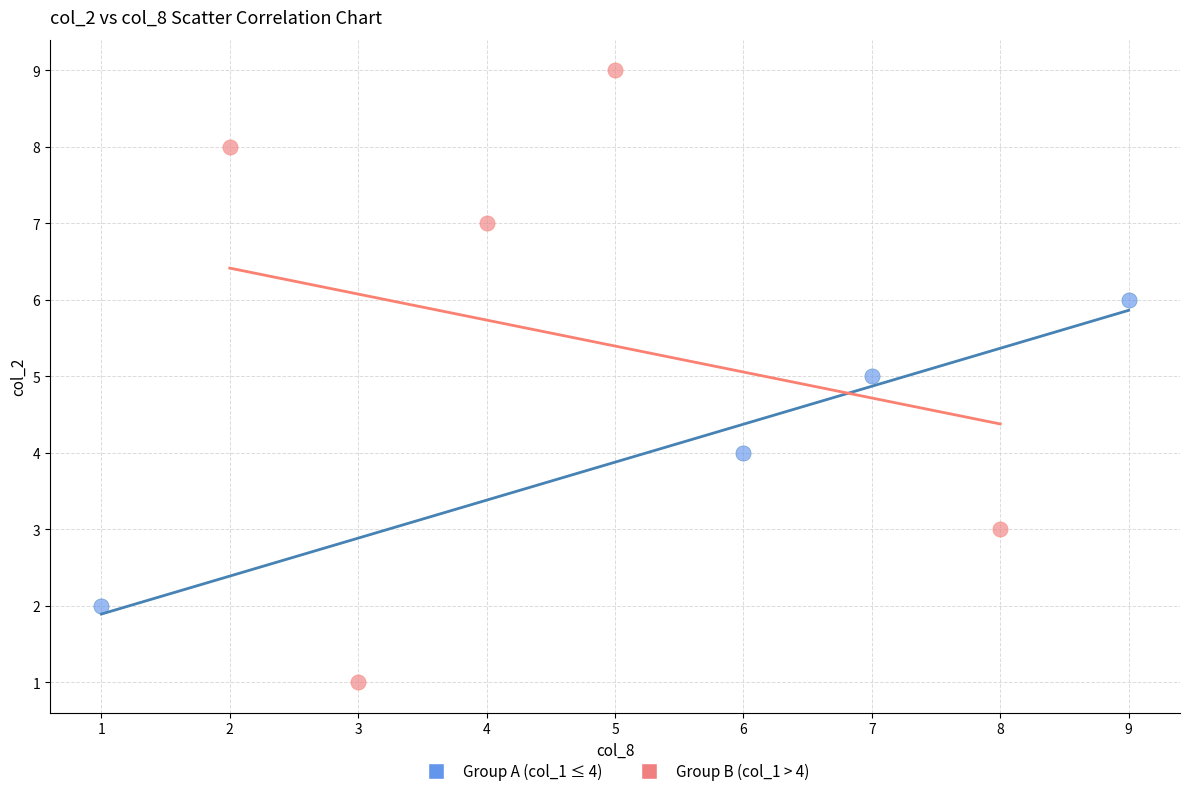

Which series contains the lowest Y value?

Group B (col_1 > 4)